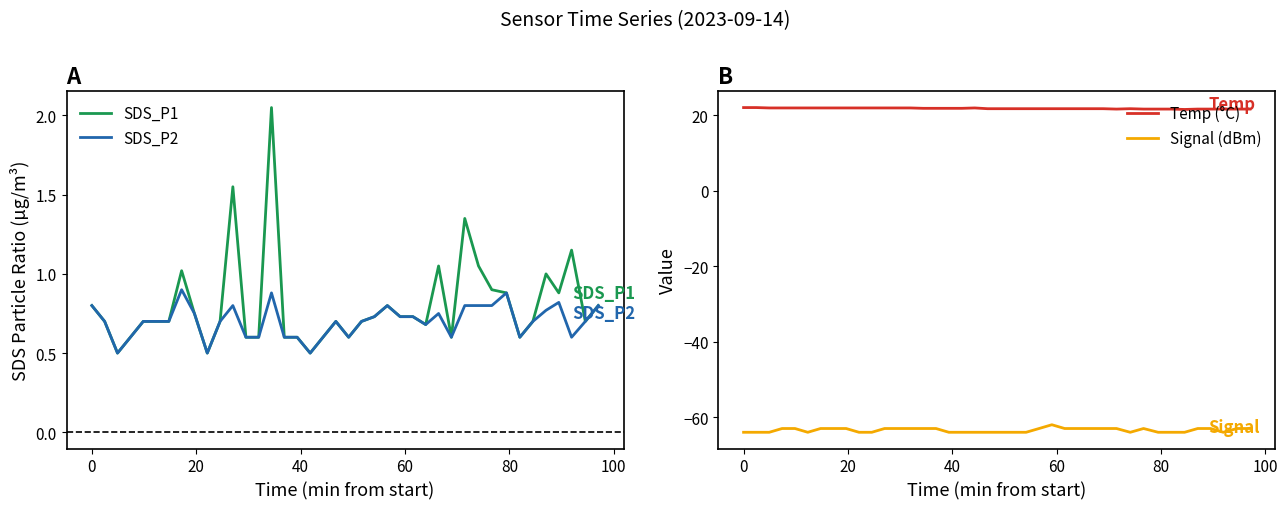

Reading right to left, extract all data points from this chart.

SDS_P1: 0.8	0.7	1.1	0.9	1.0	0.7	0.6	0.9	0.9	1.1	1.4	0.6	1.1	0.7	0.7	0.7	0.8	0.7	0.7	0.6	0.7	0.6	0.5	0.6	0.6	2.0	0.6	0.6	1.6	0.7	0.5	0.8	1.0	0.7	0.7	0.7	0.6	0.5	0.7	0.8
SDS_P2: 0.8	0.7	0.6	0.8	0.8	0.7	0.6	0.9	0.8	0.8	0.8	0.6	0.8	0.7	0.7	0.7	0.8	0.7	0.7	0.6	0.7	0.6	0.5	0.6	0.6	0.9	0.6	0.6	0.8	0.7	0.5	0.8	0.9	0.7	0.7	0.7	0.6	0.5	0.7	0.8
Temp (°C): 21.7	21.7	21.7	21.7	21.7	21.6	21.7	21.7	21.7	21.8	21.7	21.8	21.8	21.8	21.8	21.8	21.8	21.8	21.8	21.8	21.8	22.0	21.9	21.9	21.9	21.9	22.0	22.0	22.0	22.0	22.0	22.0	22.0	22.0	22.0	22.0	22.0	22.0	22.1	22.1
Signal (dBm): -63.0	-63.0	-64.0	-63.0	-63.0	-64.0	-64.0	-64.0	-63.0	-64.0	-63.0	-63.0	-63.0	-63.0	-63.0	-62.0	-63.0	-64.0	-64.0	-64.0	-64.0	-64.0	-64.0	-64.0	-63.0	-63.0	-63.0	-63.0	-63.0	-64.0	-64.0	-63.0	-63.0	-63.0	-64.0	-63.0	-63.0	-64.0	-64.0	-64.0